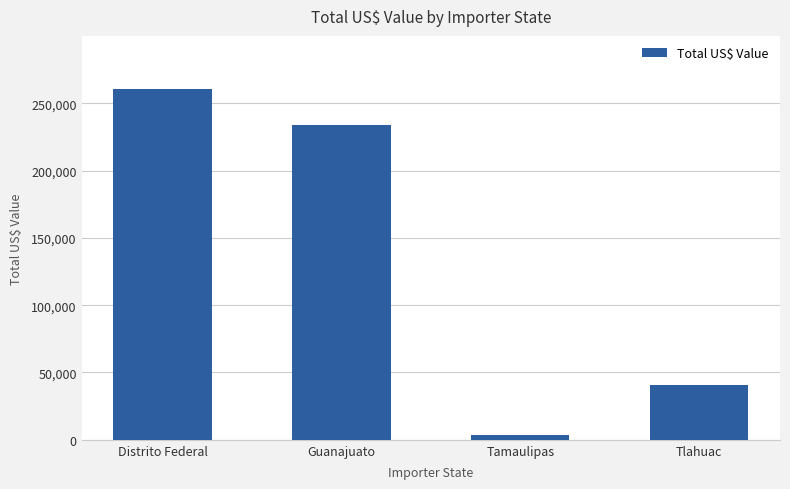

Rank the categories by value from highest to lowest.

Distrito Federal, Guanajuato, Tlahuac, Tamaulipas